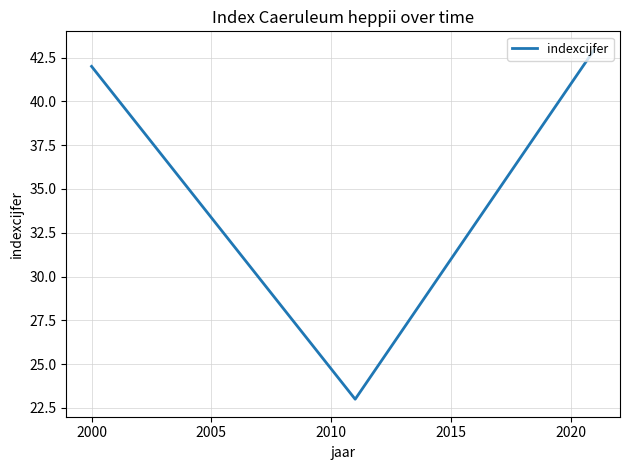

What is the average value?

36